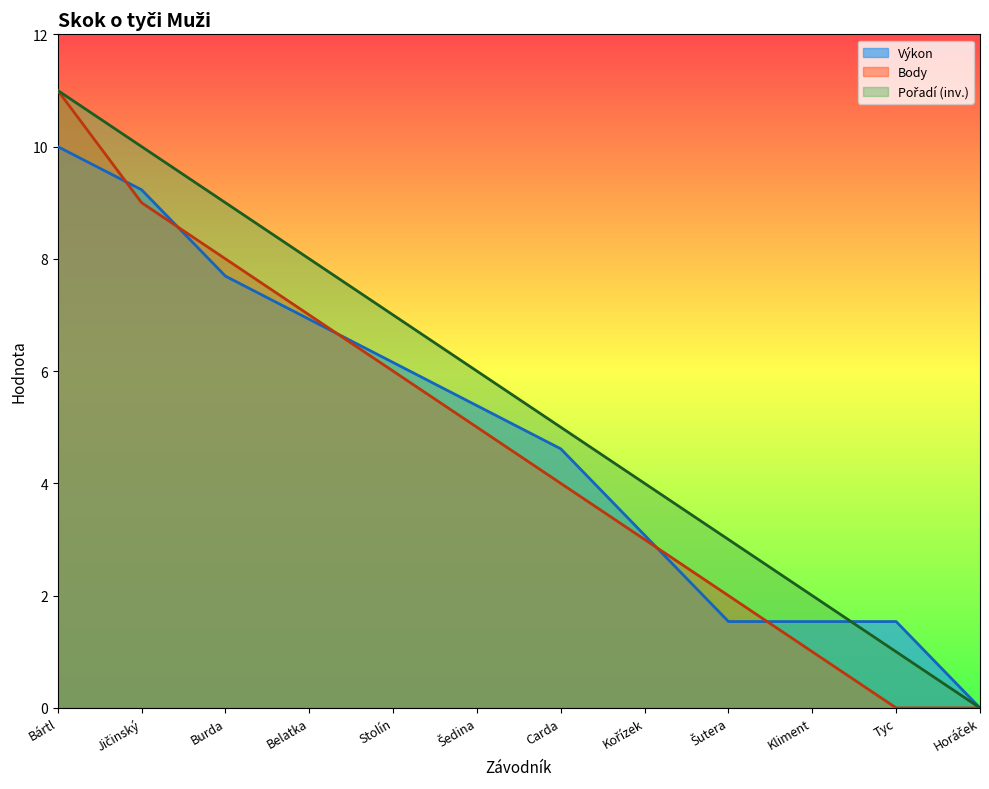

At how many categories does at least one series exceed 6?

5